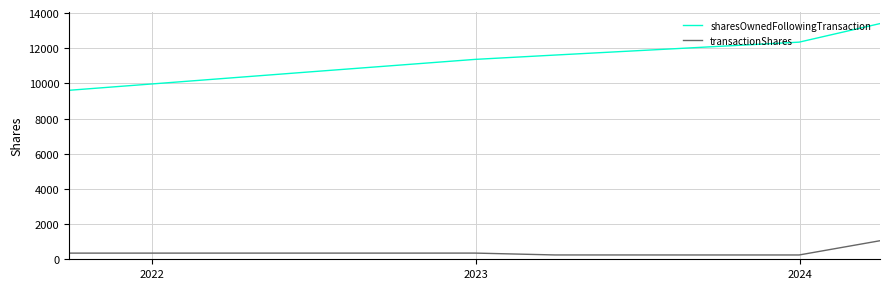

Which series has the widest spread of values?

sharesOwnedFollowingTransaction